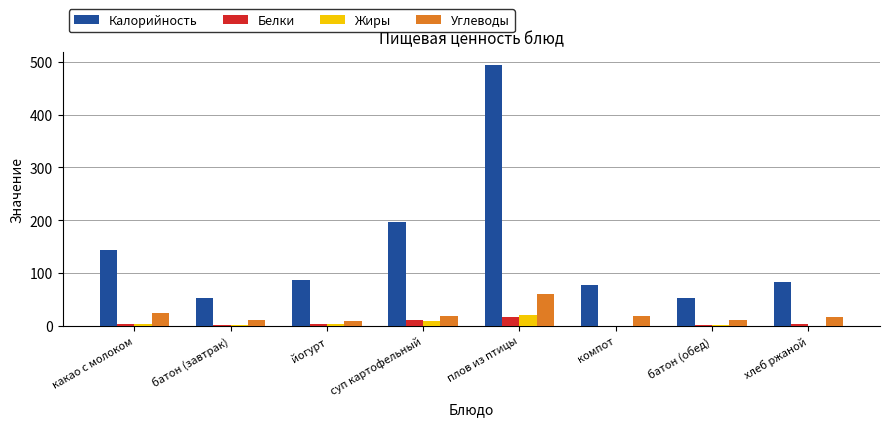

At which category is the sum across all series the highest?

плов из птицы